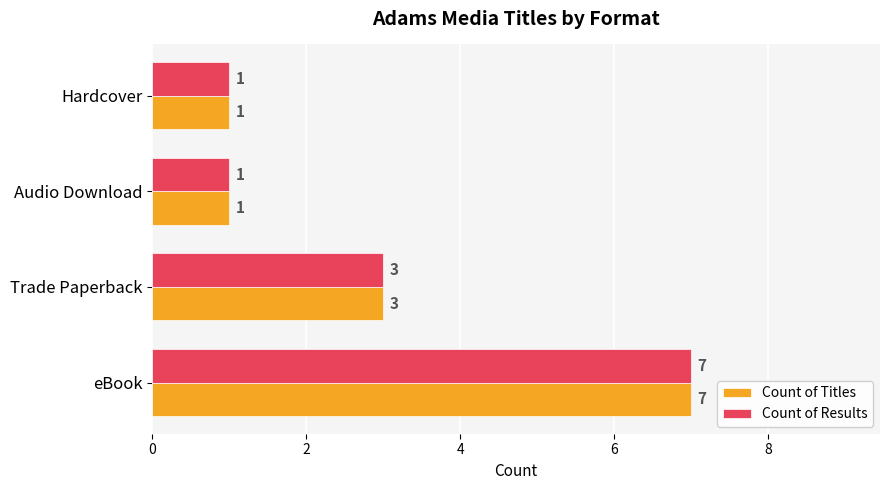

What are all the series names shown in the legend?

Count of Titles, Count of Results